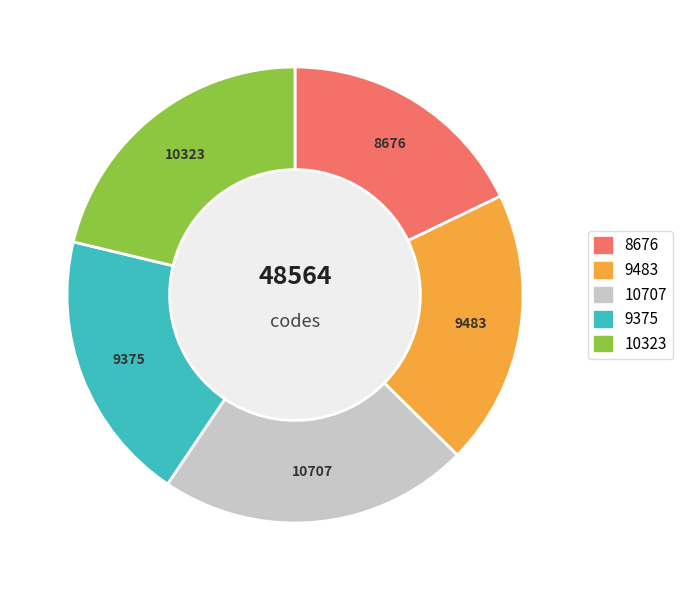

Is there a majority slice in this chart?

No